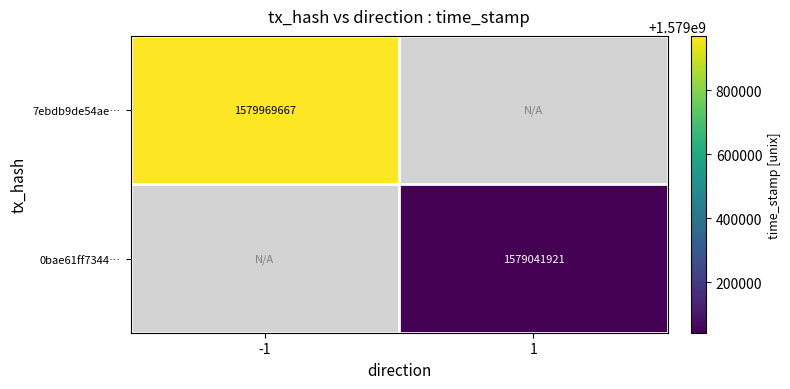

At how many categories does at least one series exceed 1579472315?

1